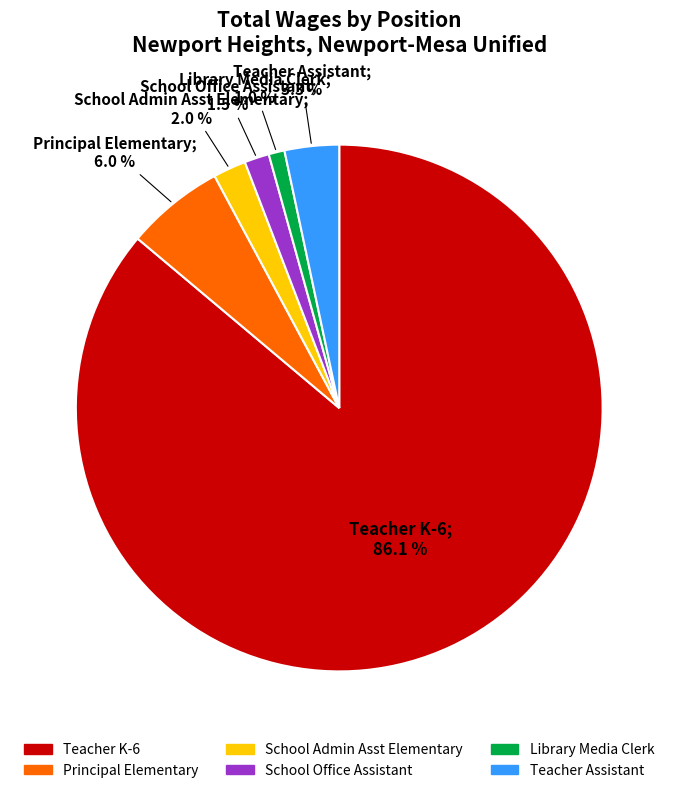

Which category has the biggest portion of the pie?

Teacher K-6